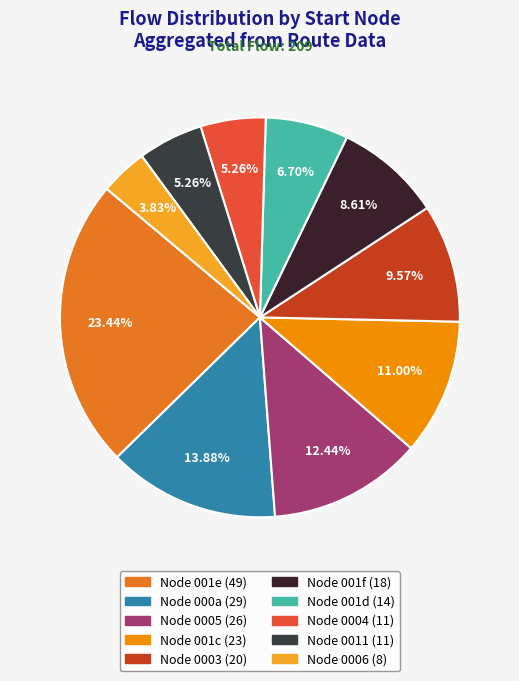

To the nearest percent, what is the difference between the largest and smallest slice percentages?

20%